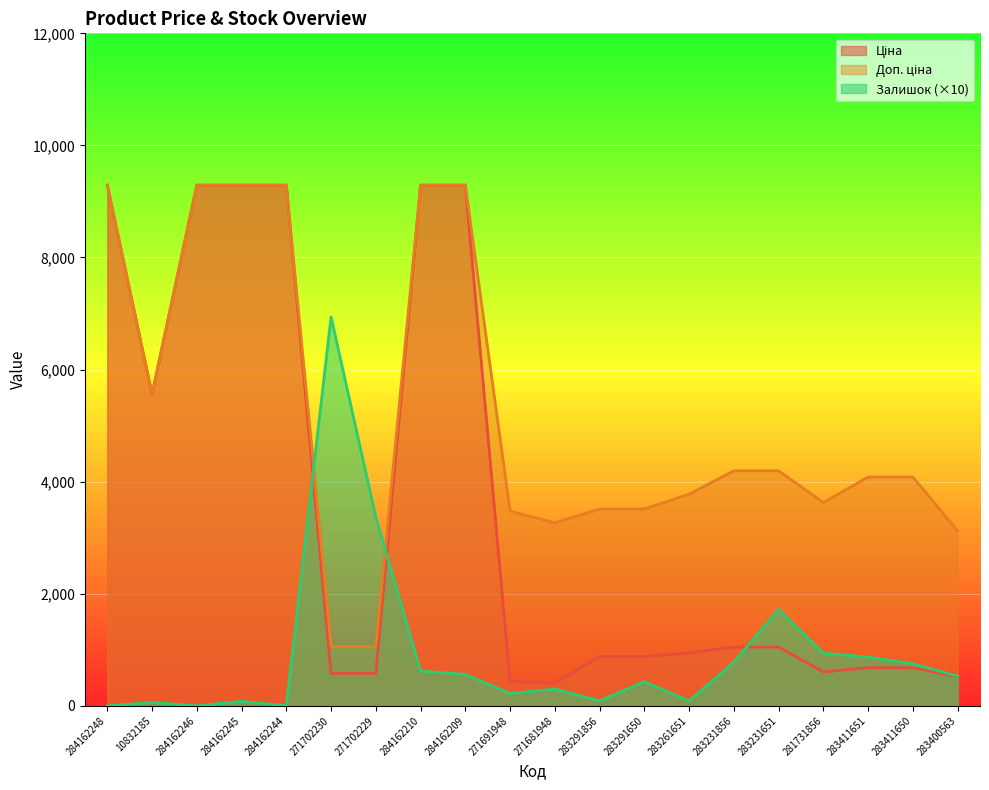

Count the number of categories in the chart.

20